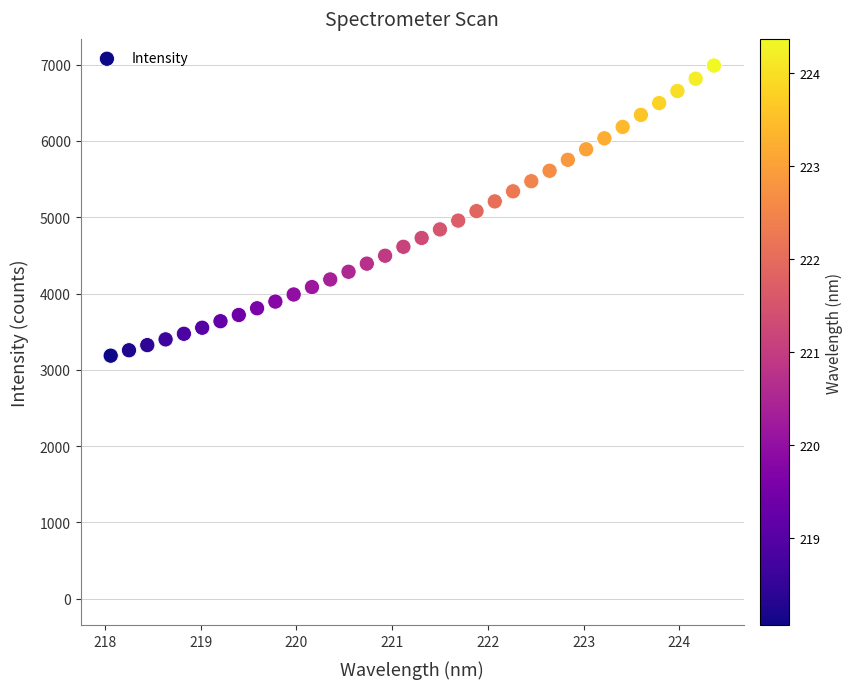

What is the range of X values (max minus min)?

6.3